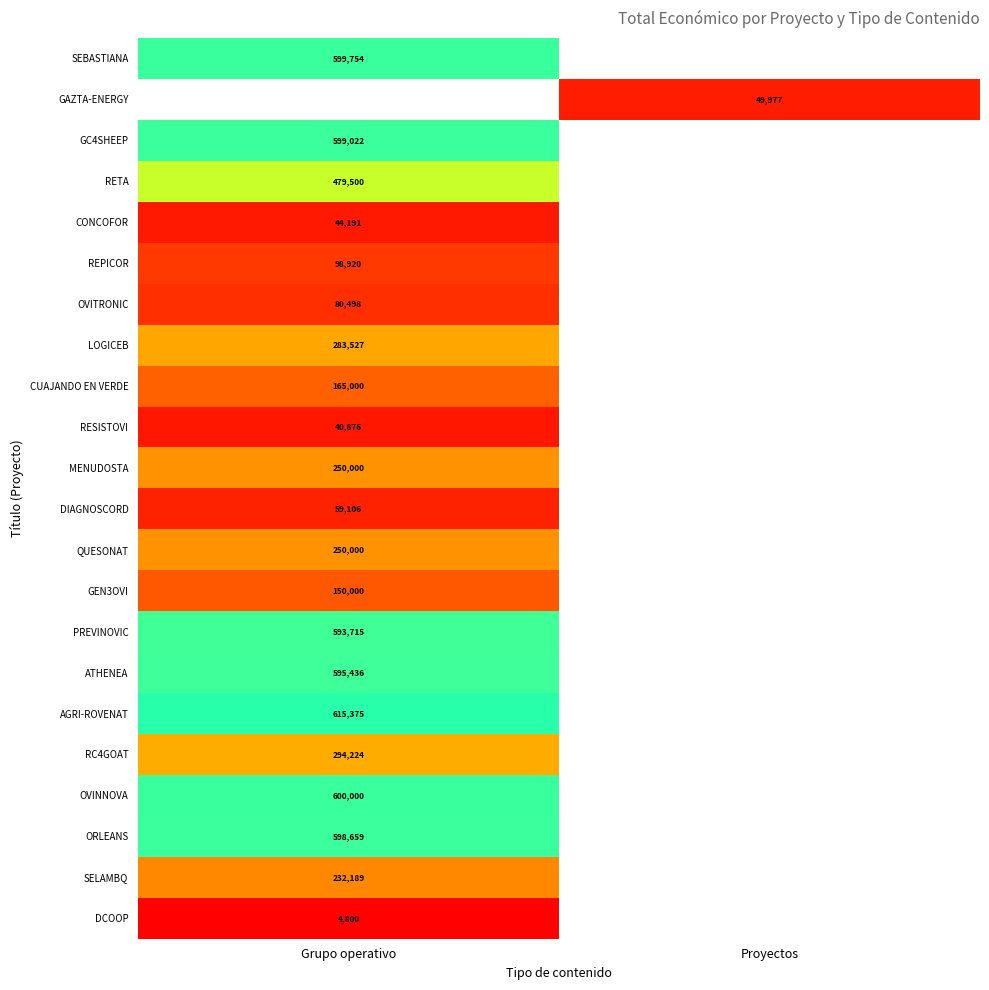

Is it true that ORLEANS equals 991234 at Grupo operativo?

False